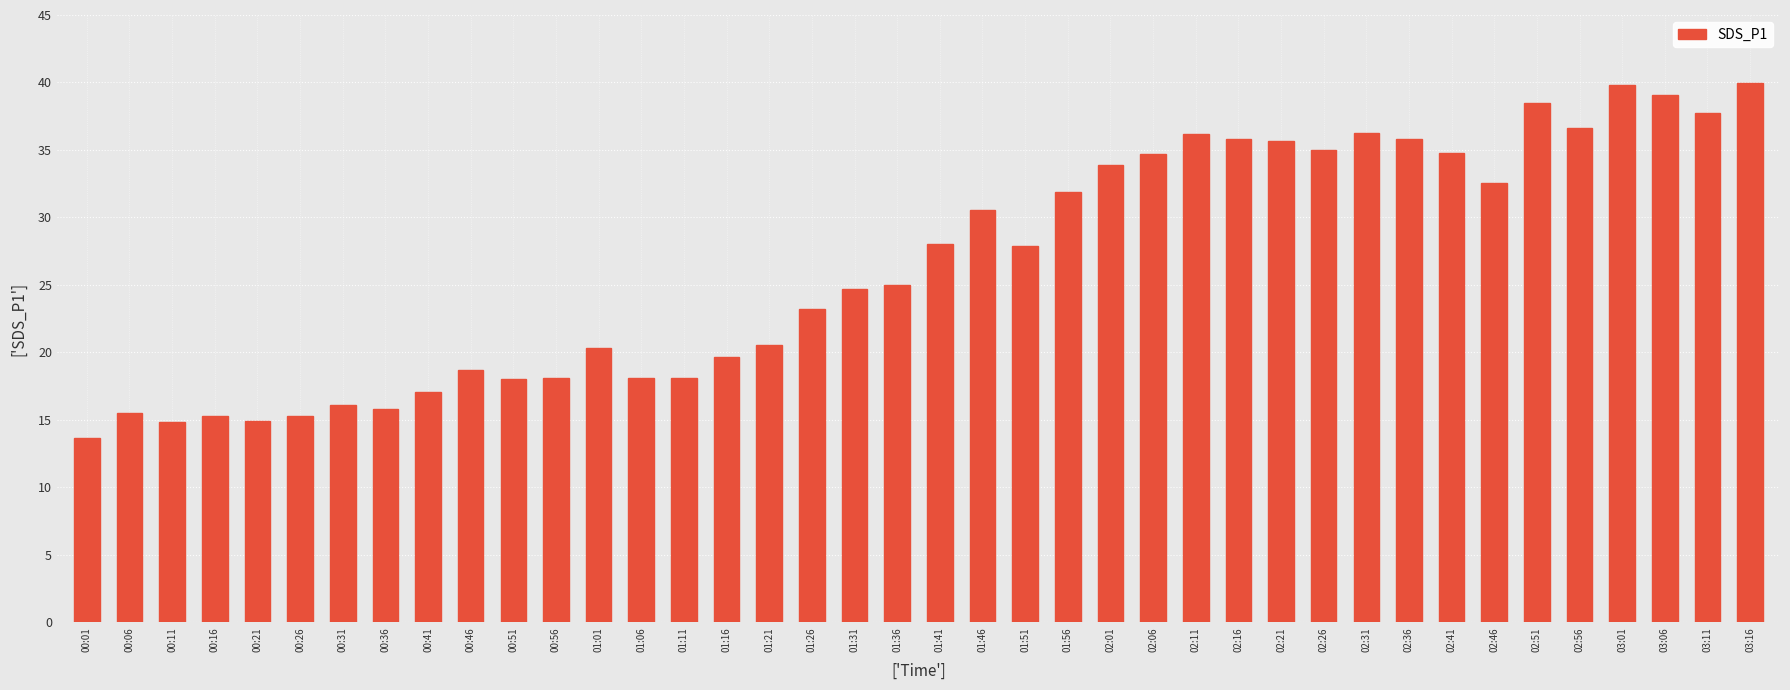

True or false: the data shows 8.3 at 00:01.

False